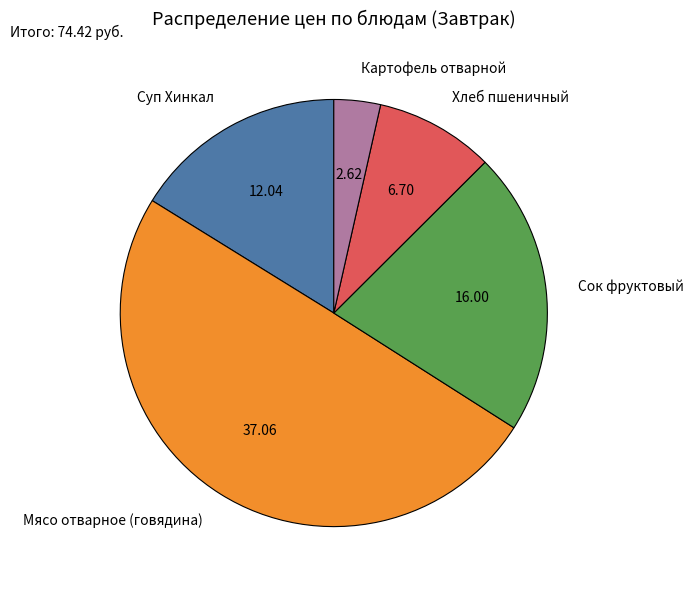

The Хлеб пшеничный slice represents 9% of the pie. True or false?

True